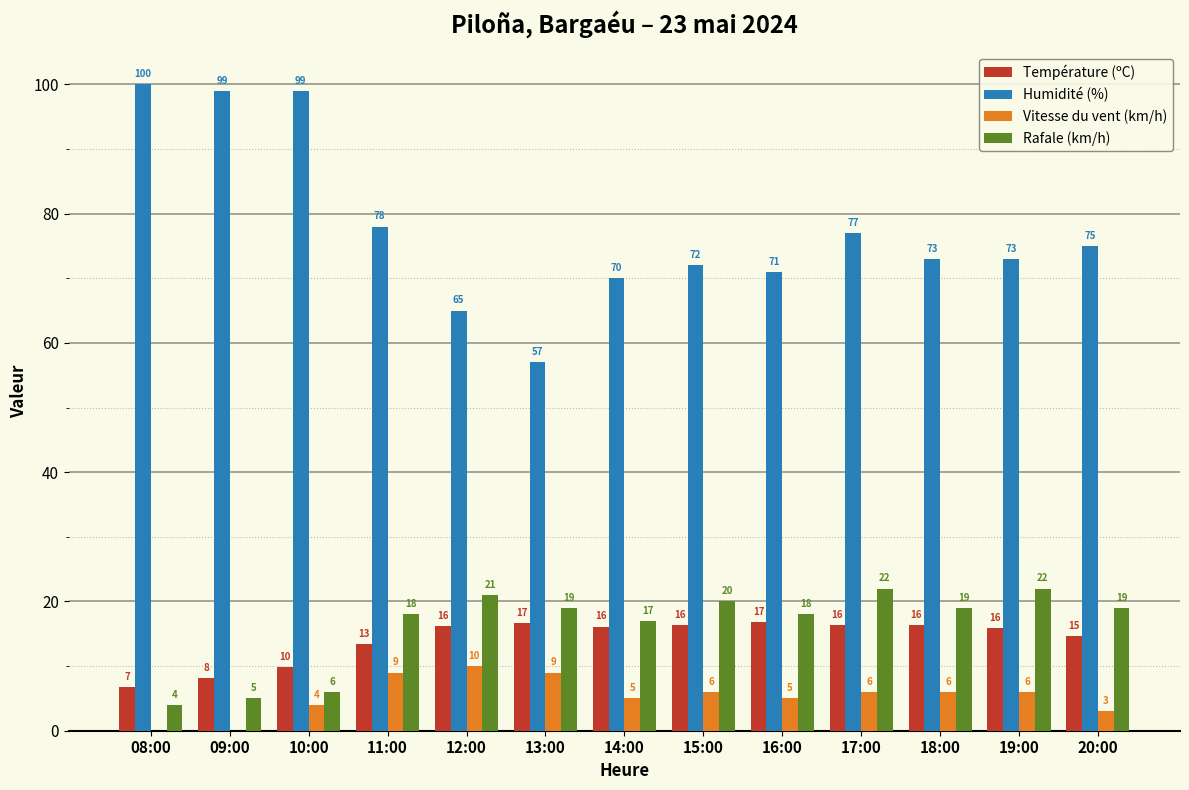

Does the chart contain stacked bars?

No